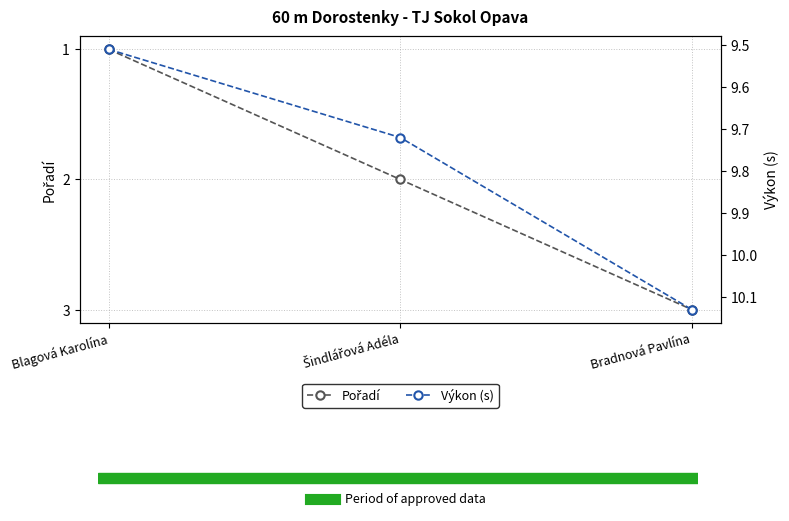

What is the maximum value for Výkon (s)?

10.1